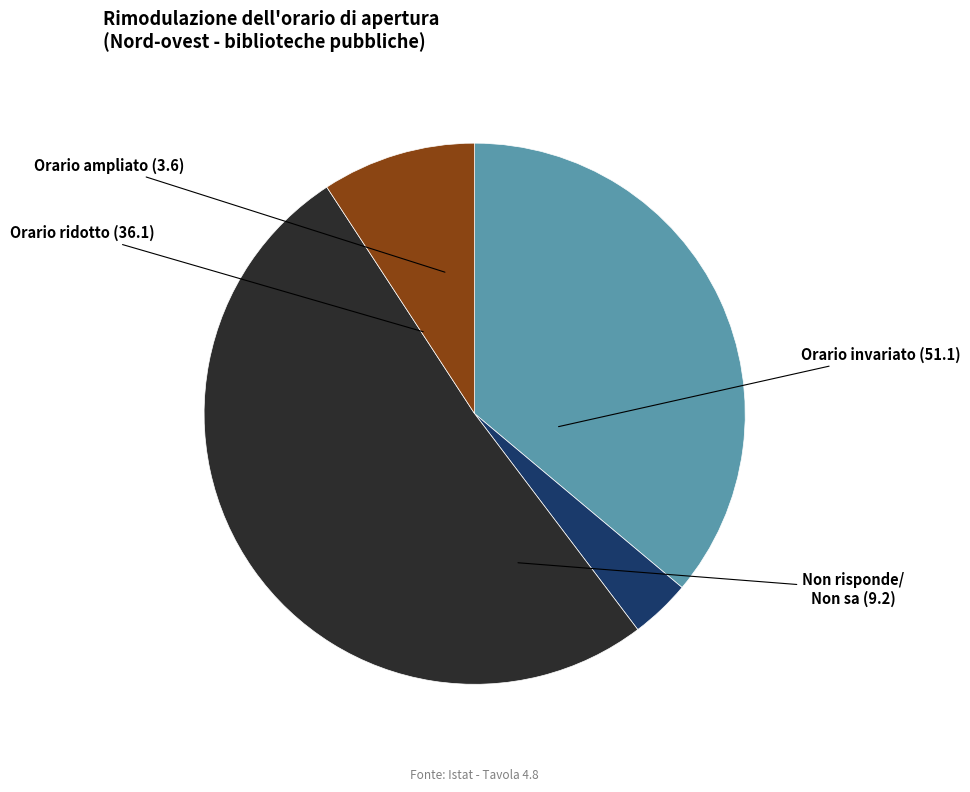

Which category has the smallest portion of the pie?

Orario ampliato